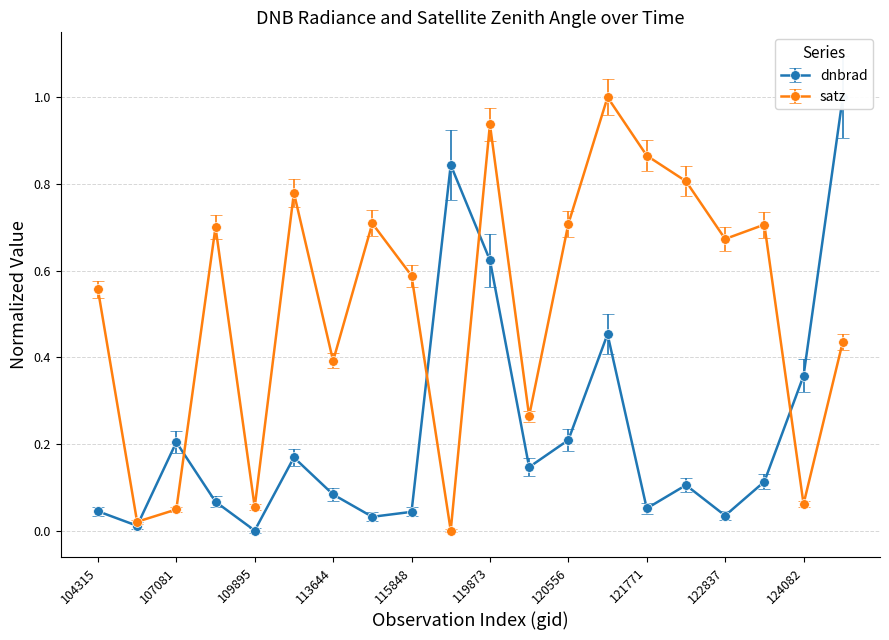

How many categories are shown in the chart?

20